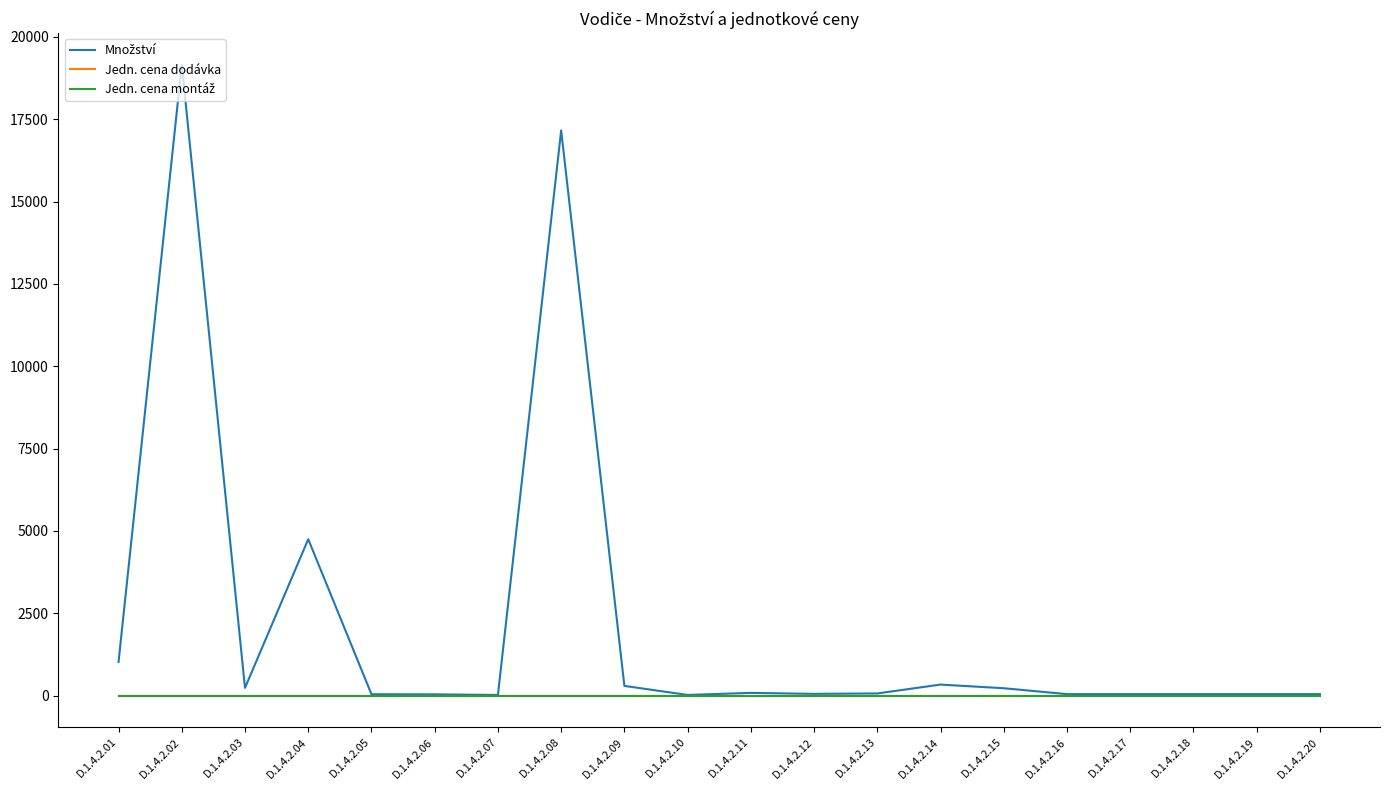

True or false: Množství and Jedn. cena montáž intersect in this chart.

False